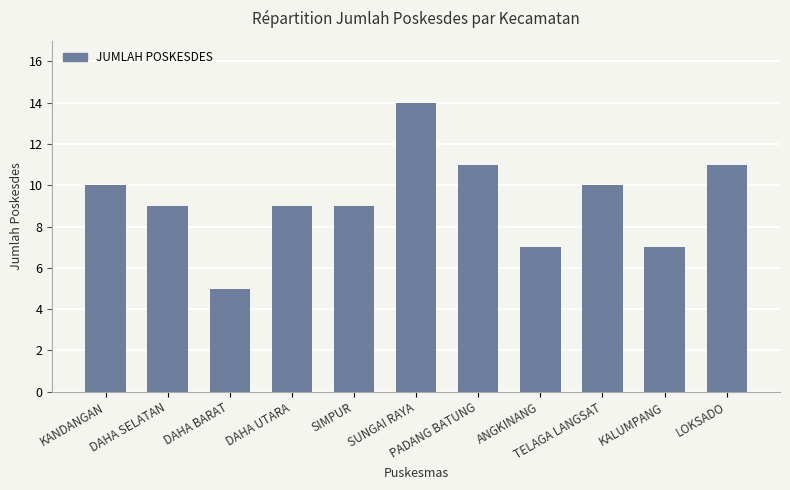

The chart shows a value of 3 at KALUMPANG. True or false?

False